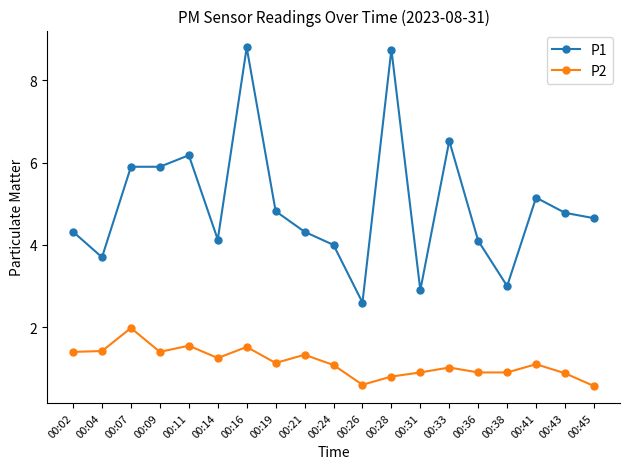

What is the minimum value for P1?

2.6